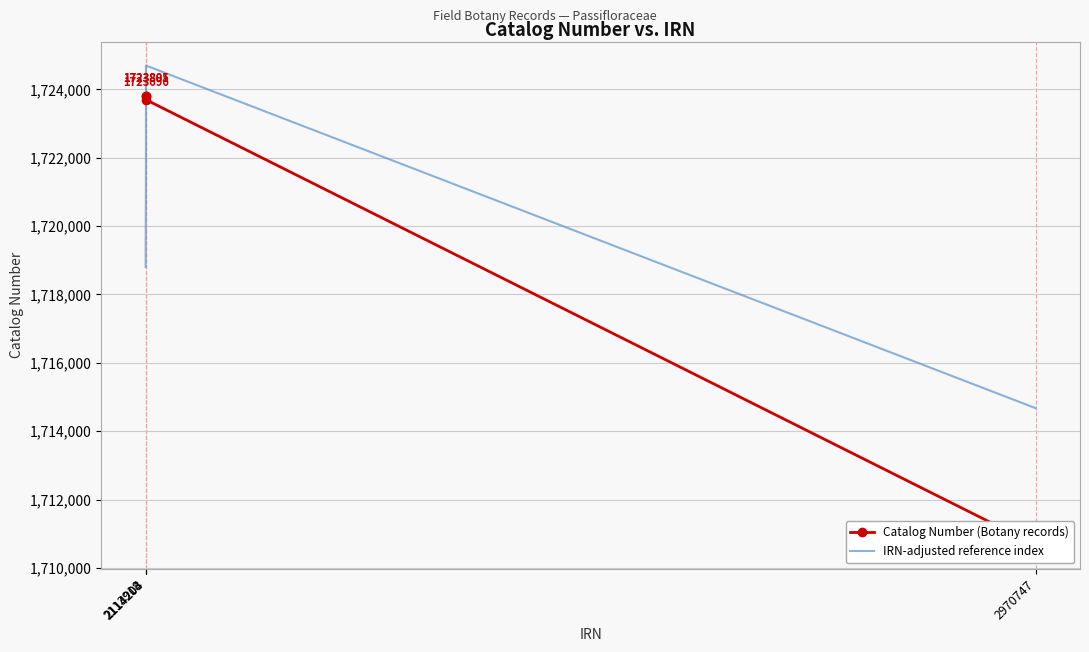

List the series in order of their peak value, highest first.

IRN-adjusted reference index, Catalog Number (Botany records)